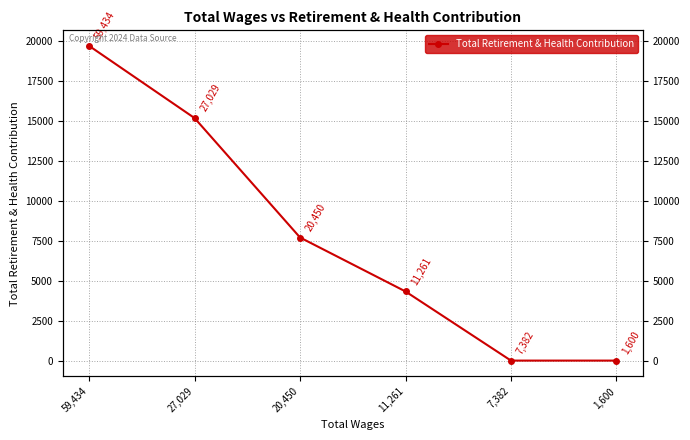

Which has a higher value, 27,029 or 1,600?

27,029